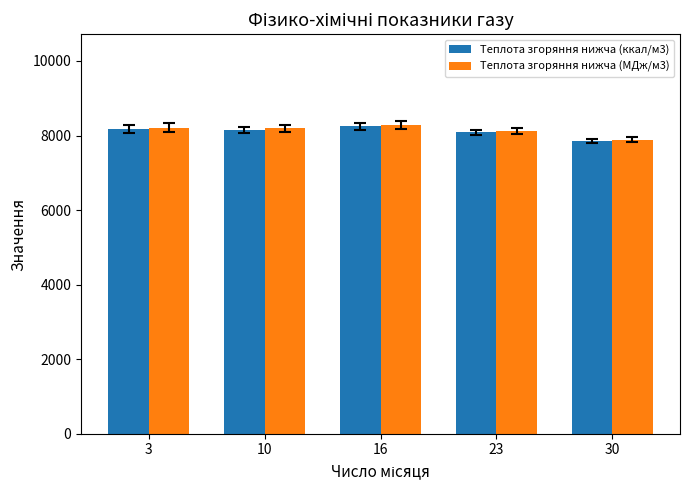

How many values in the Теплота згоряння нижча (МДж/м3) series exceed 8195?

3